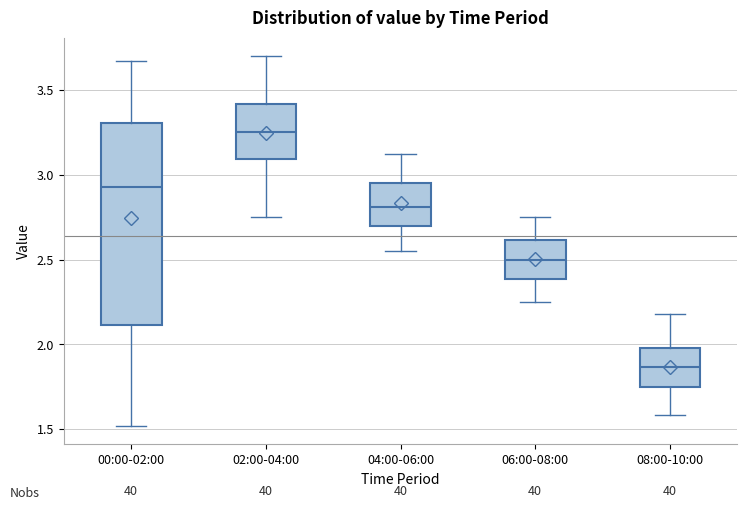

Which box's median line is the highest?

02:00-04:00